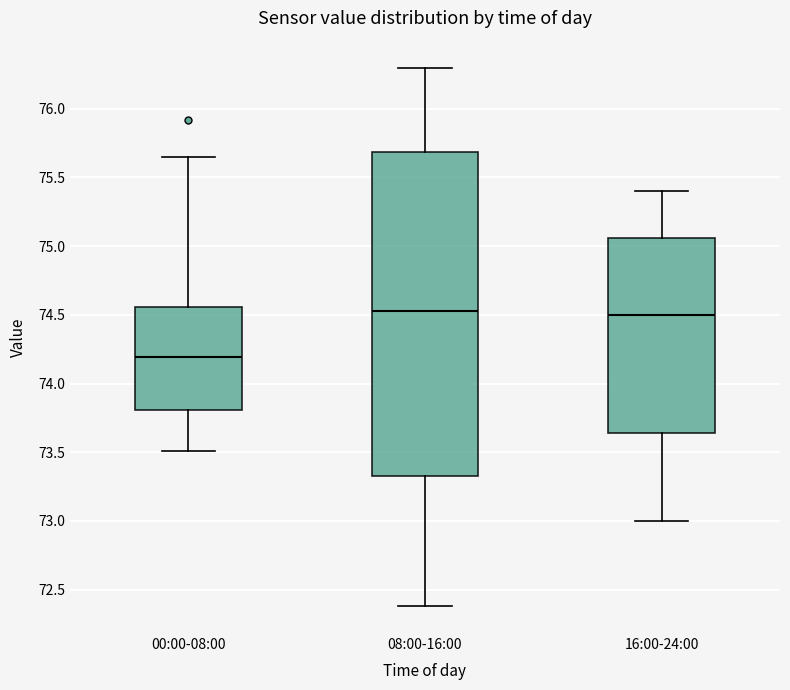

Which box is the tallest, from its lower edge to its upper edge?

08:00-16:00